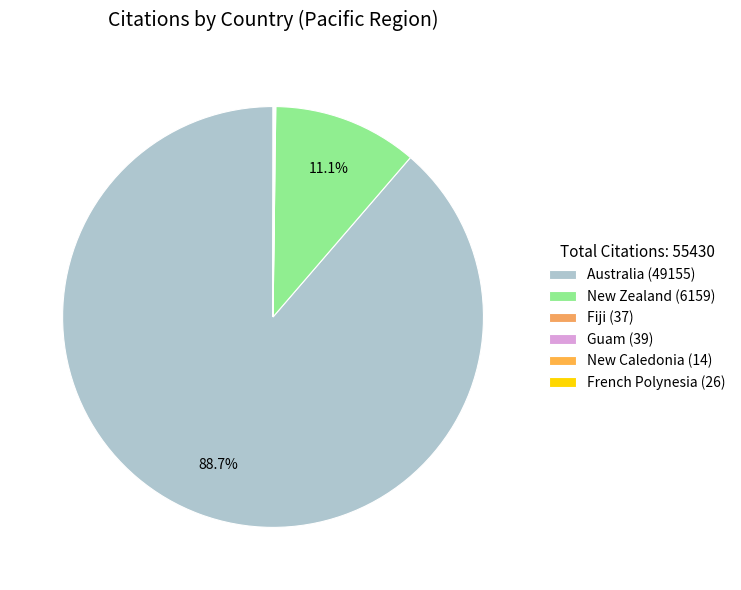

Which slice is the largest?

Australia